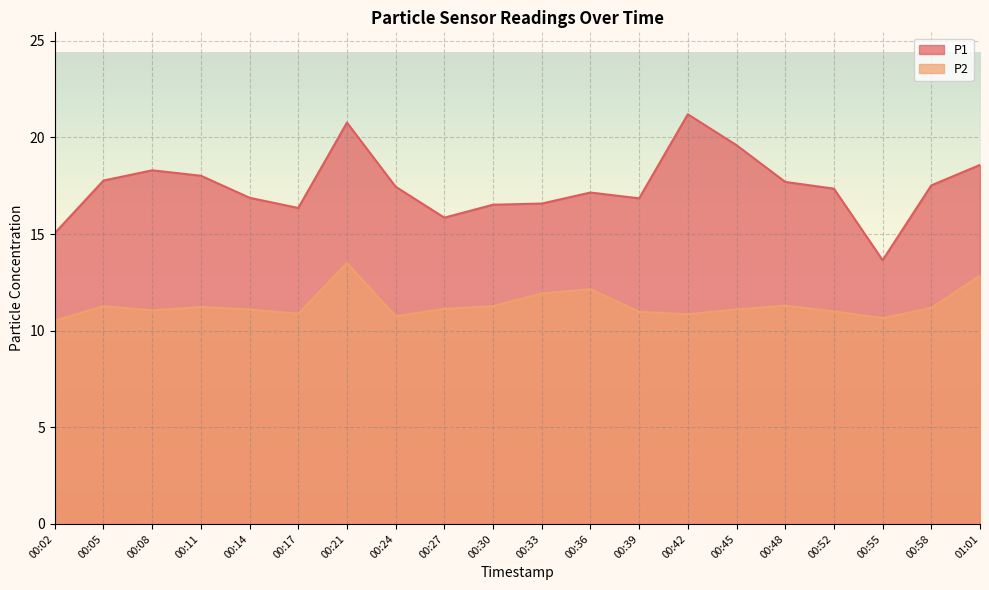

What is the average value of the P1 series?

17.5